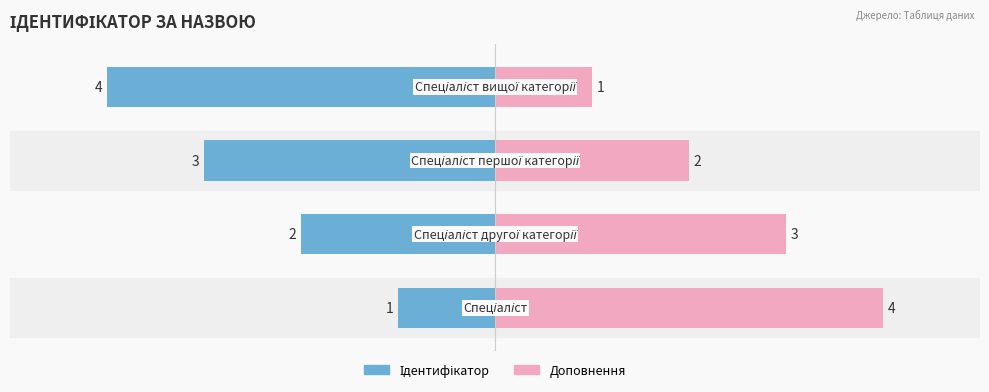

Which series has the widest spread of values?

Ідентифікатор